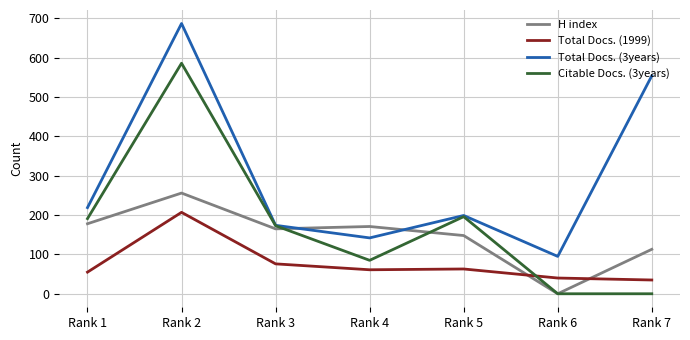

Rank the series by their maximum value, from highest to lowest.

Total Docs. (3years), Citable Docs. (3years), H index, Total Docs. (1999)